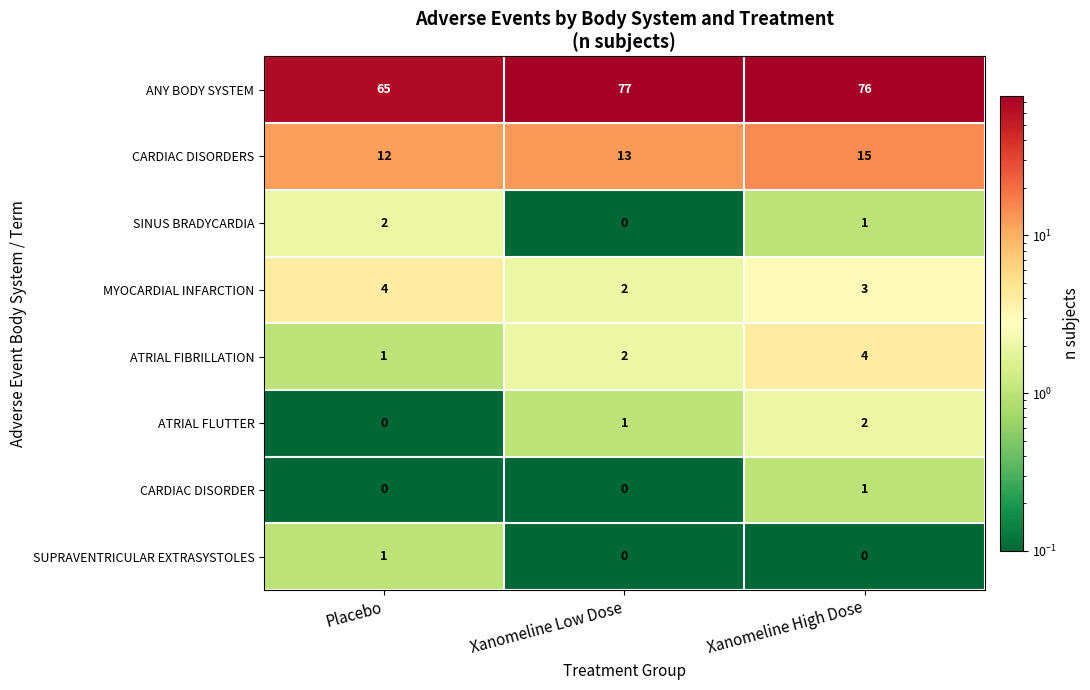

What is the difference between the highest and lowest values at Placebo?

65